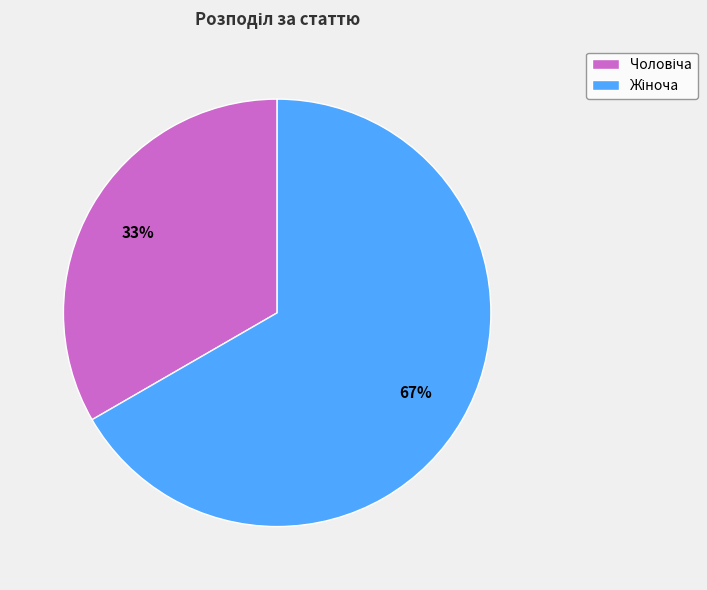

To the nearest percent, what is the average slice percentage?

50%